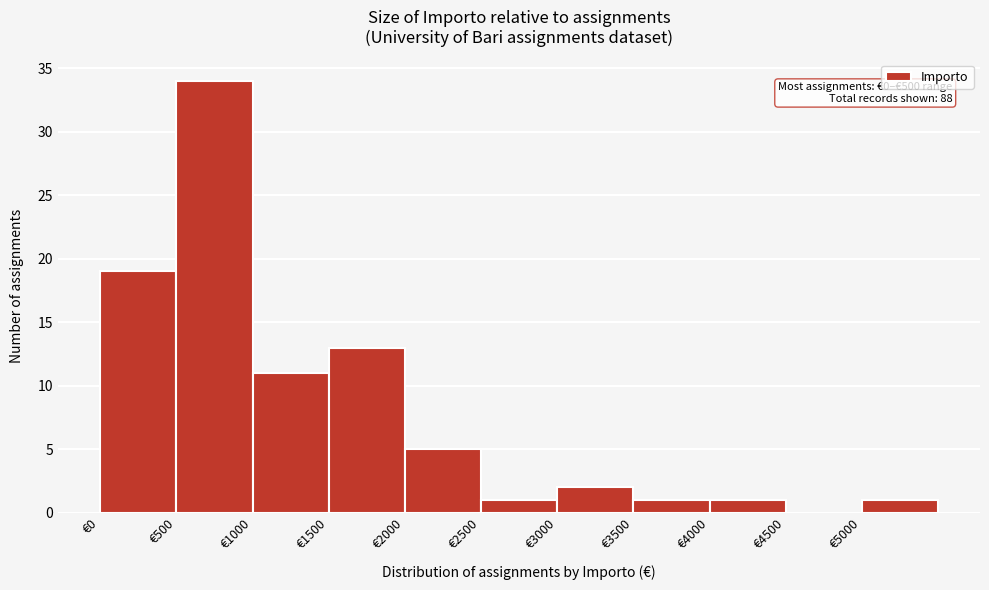

Over which range of the x-axis is the bar tallest?

500 to 1000